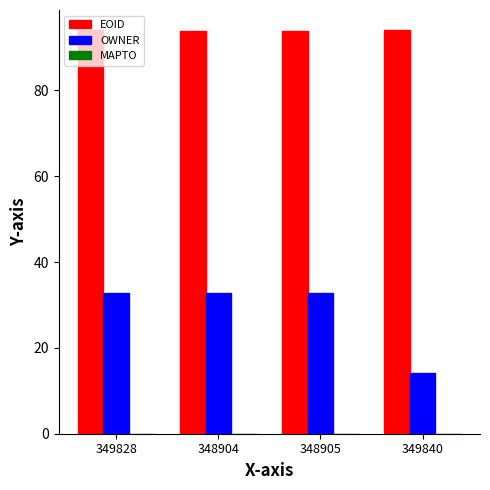

List the series in order of their overall mean, lowest first.

OWNER, EOID